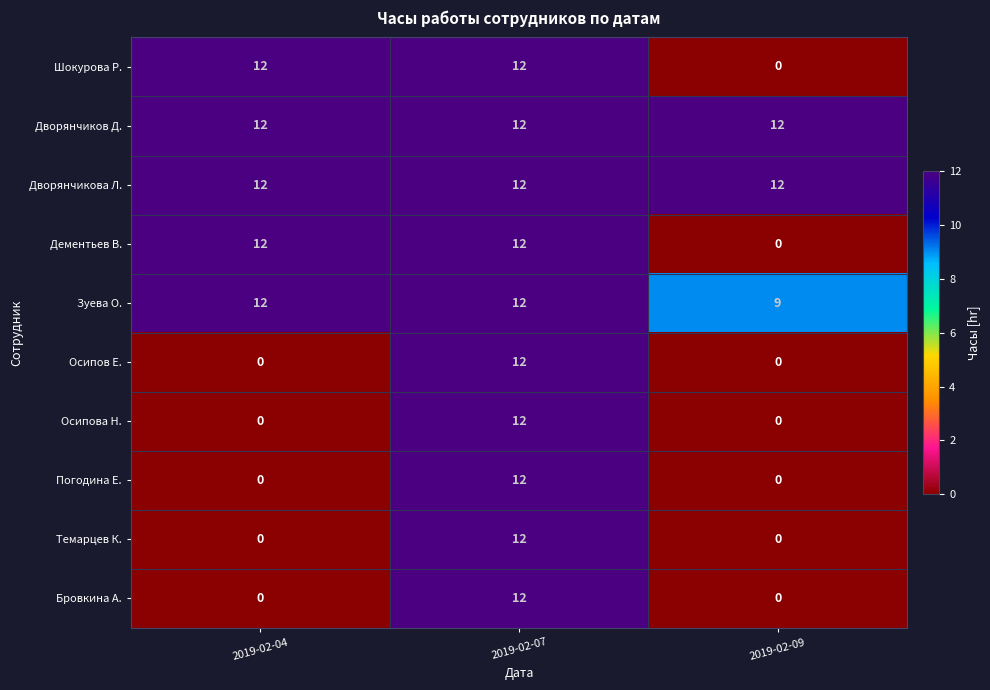

What is the greatest value displayed?

12